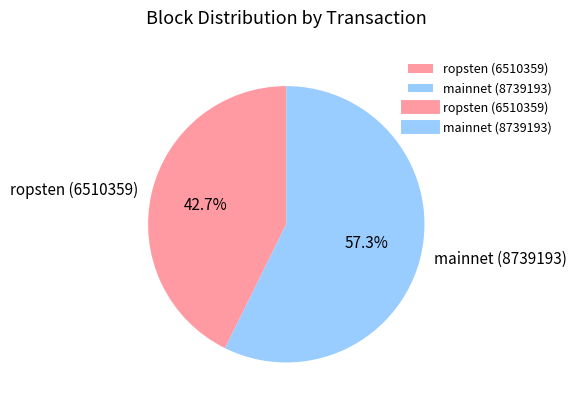

What is the smallest slice in the pie chart?

ropsten (6510359)